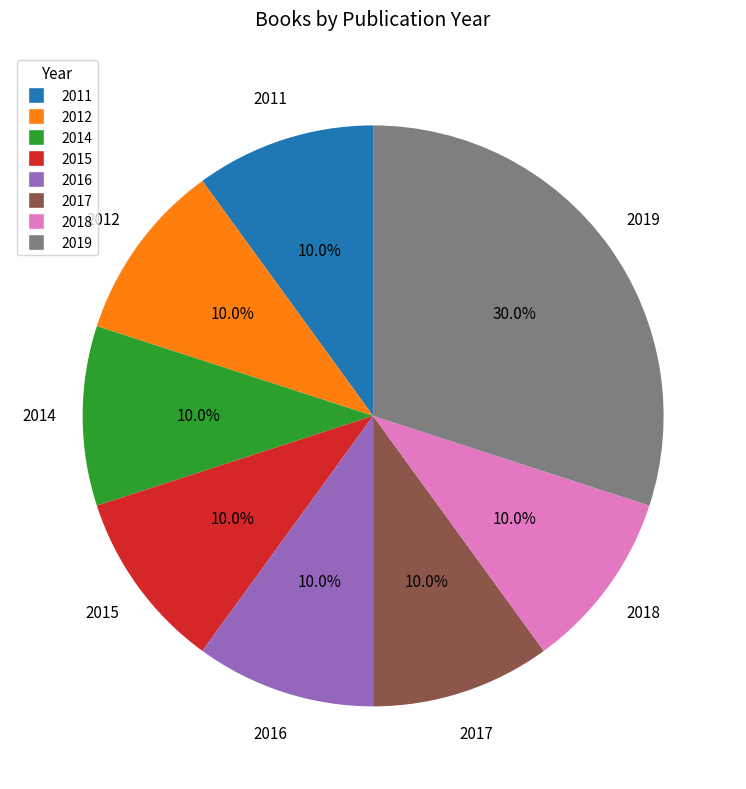

Approximately how many times larger is the value at 2018 compared to 2019?

0.3